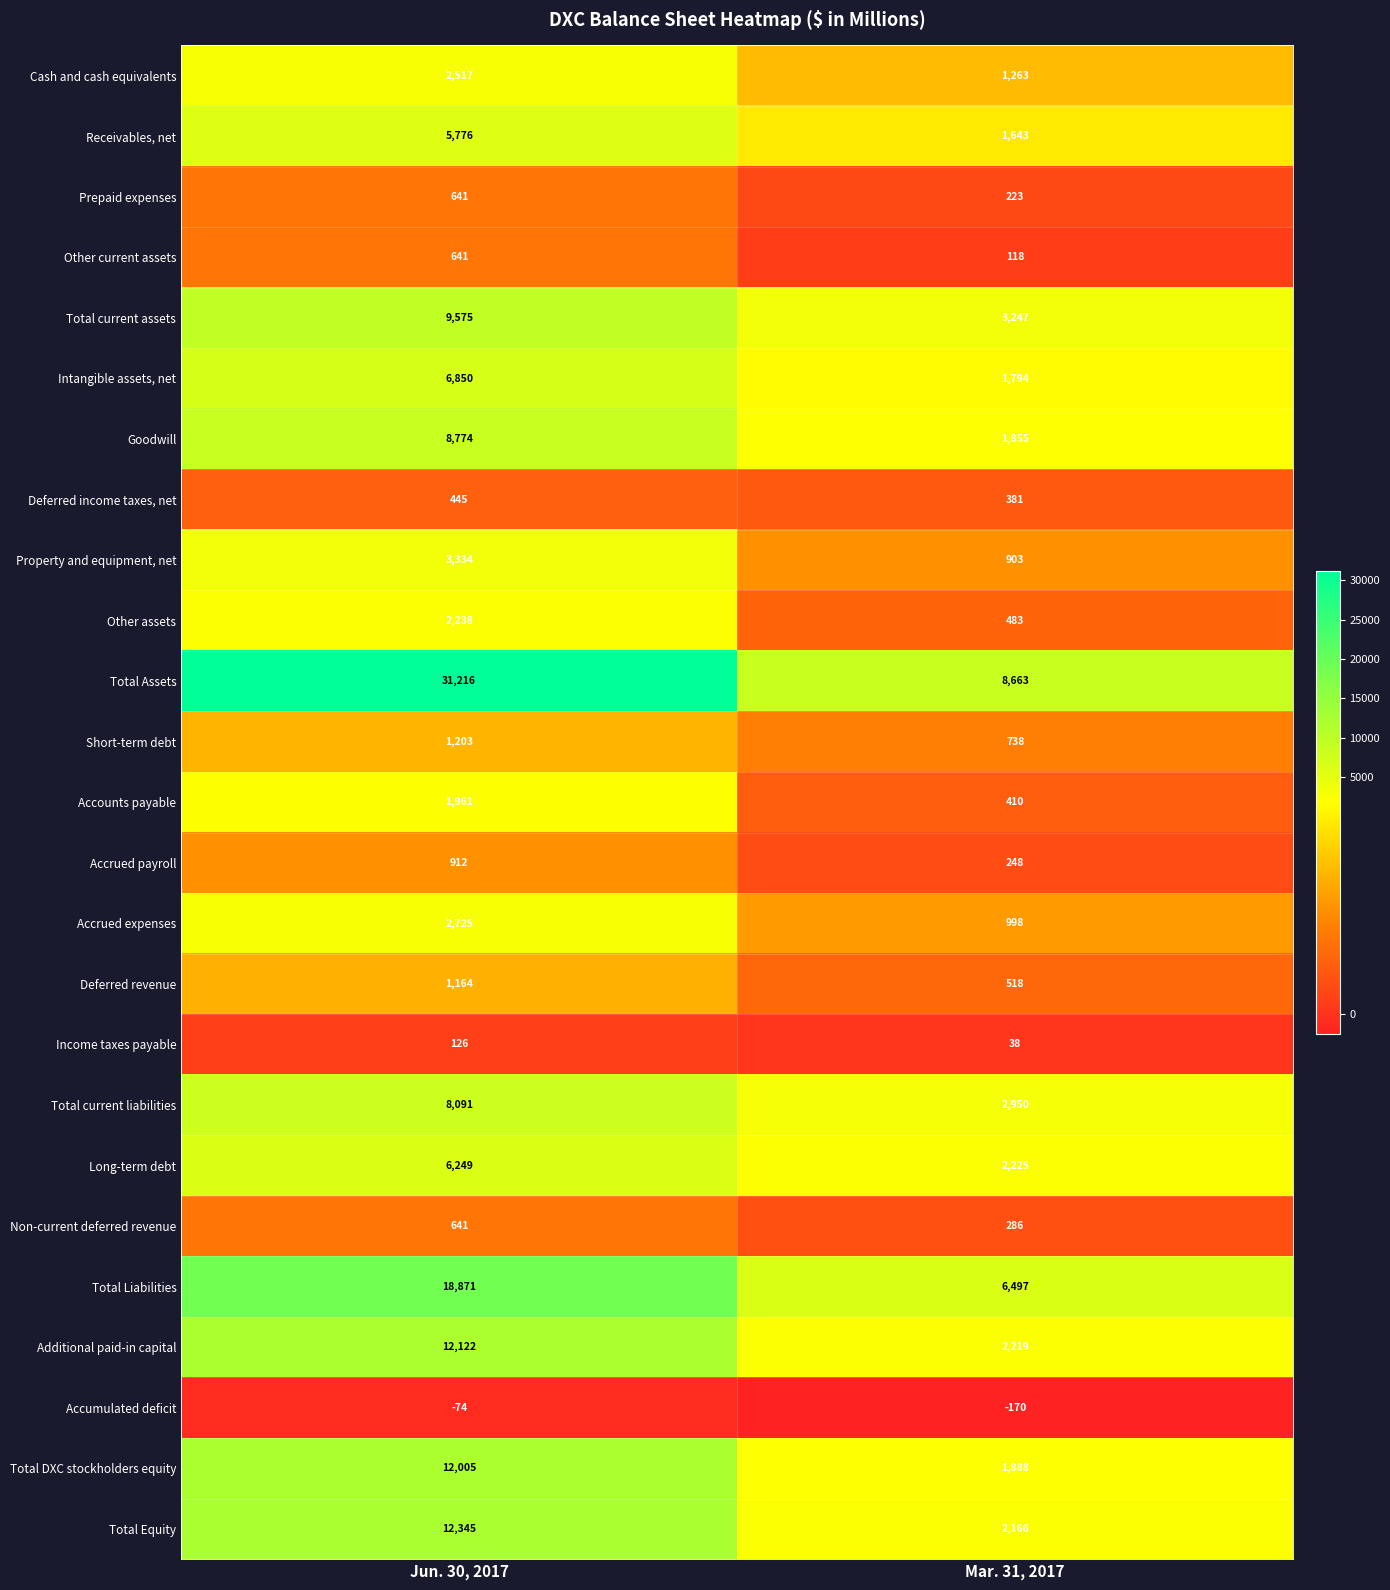

At which category is the sum across all series the highest?

Jun. 30, 2017